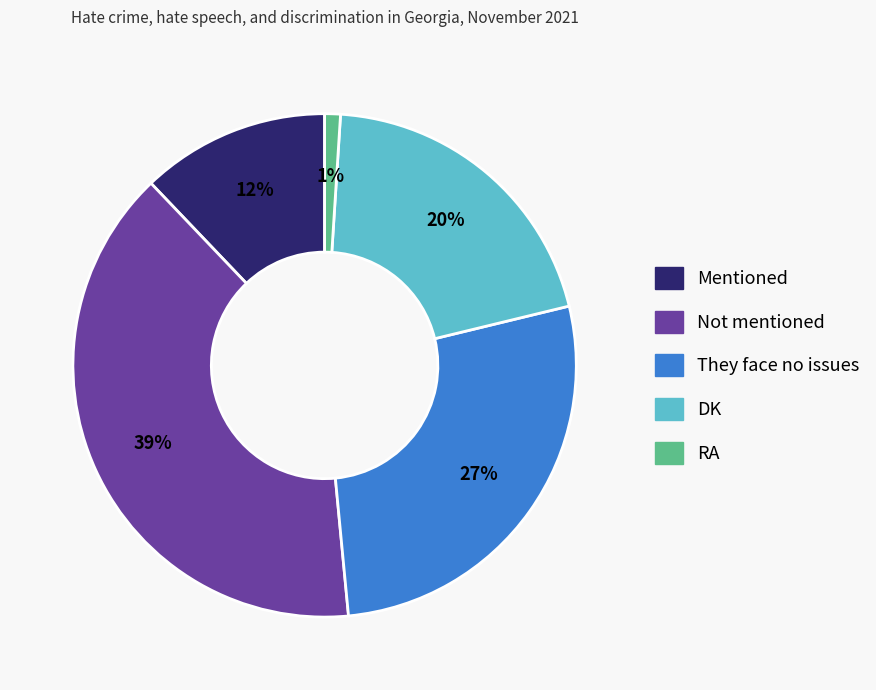

Which has a higher value, RA or DK?

DK